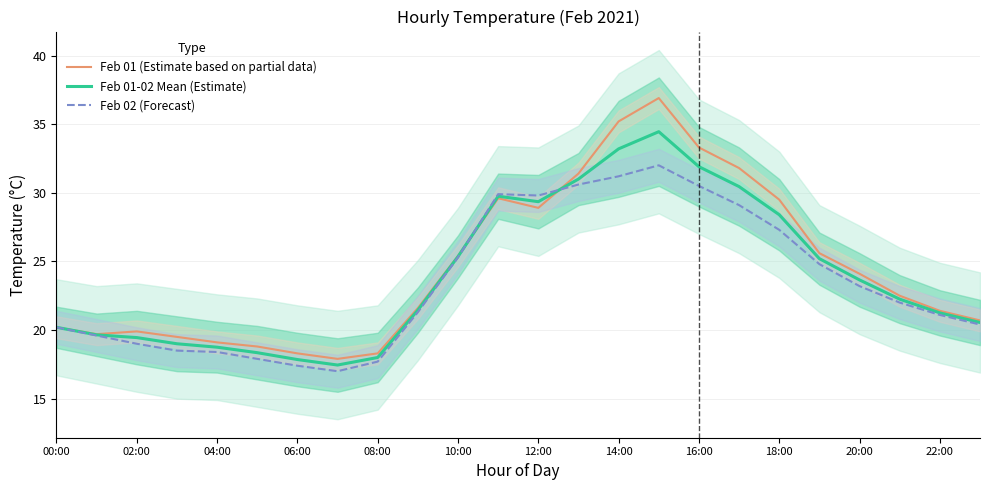

What is the sum of all Feb 02 (Forecast) values?

564.2